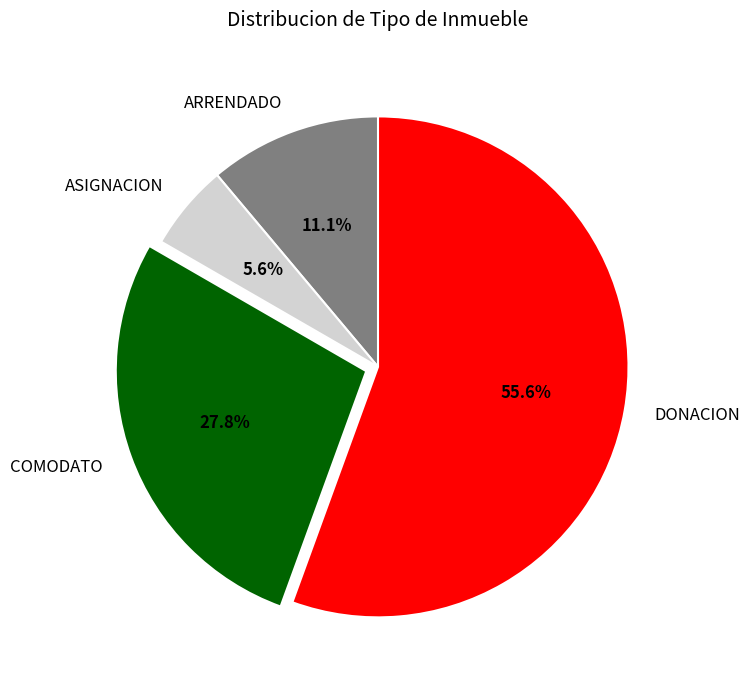

To the nearest percent, what is the difference between the largest and smallest slice percentages?

50%